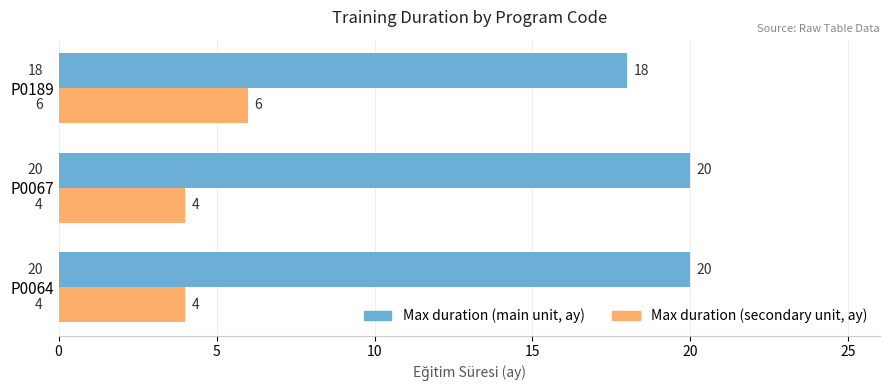

Count the Max duration (secondary unit, ay) values in the range 4 to 6.

3